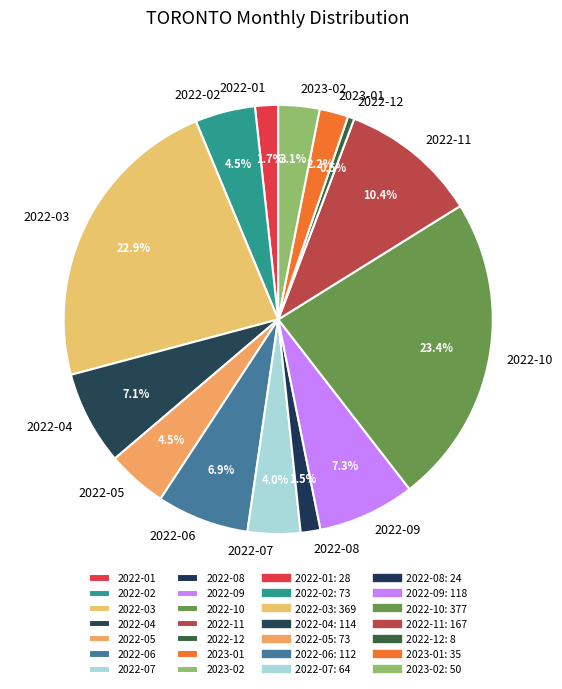

To the nearest percent, what is the average slice percentage?

7%